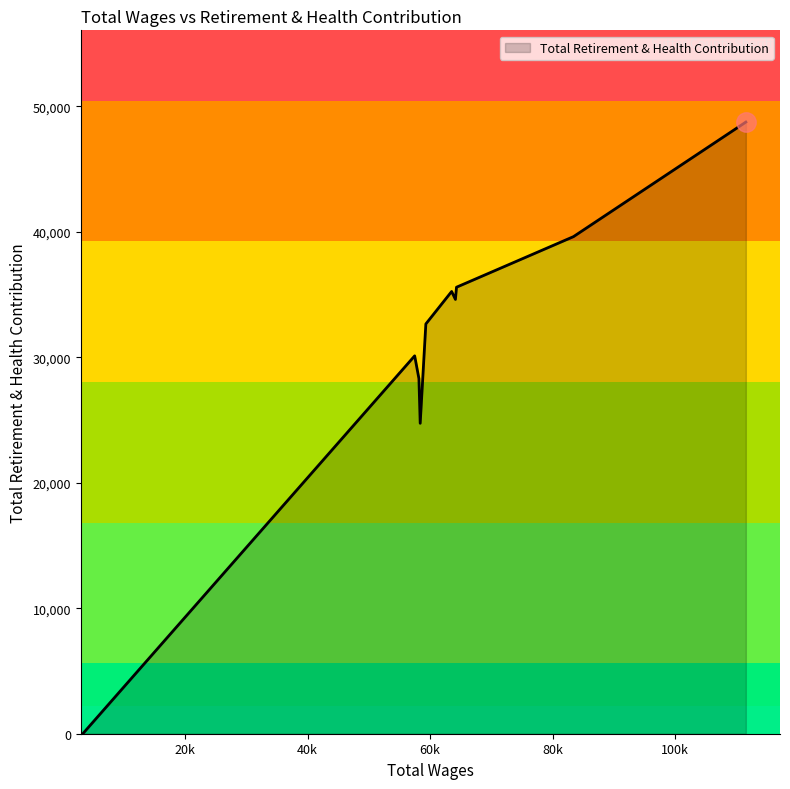

What is the difference between the maximum and minimum values?

48746